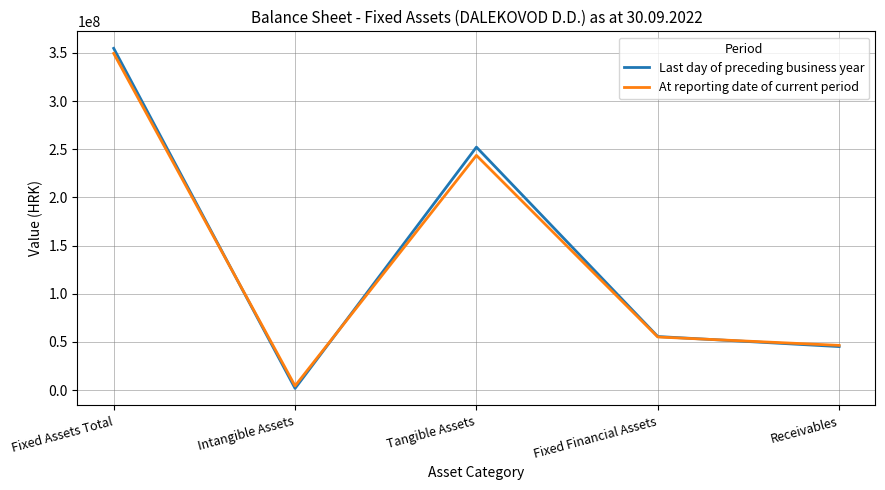

What is the total value across all series at Receivables?

91575547